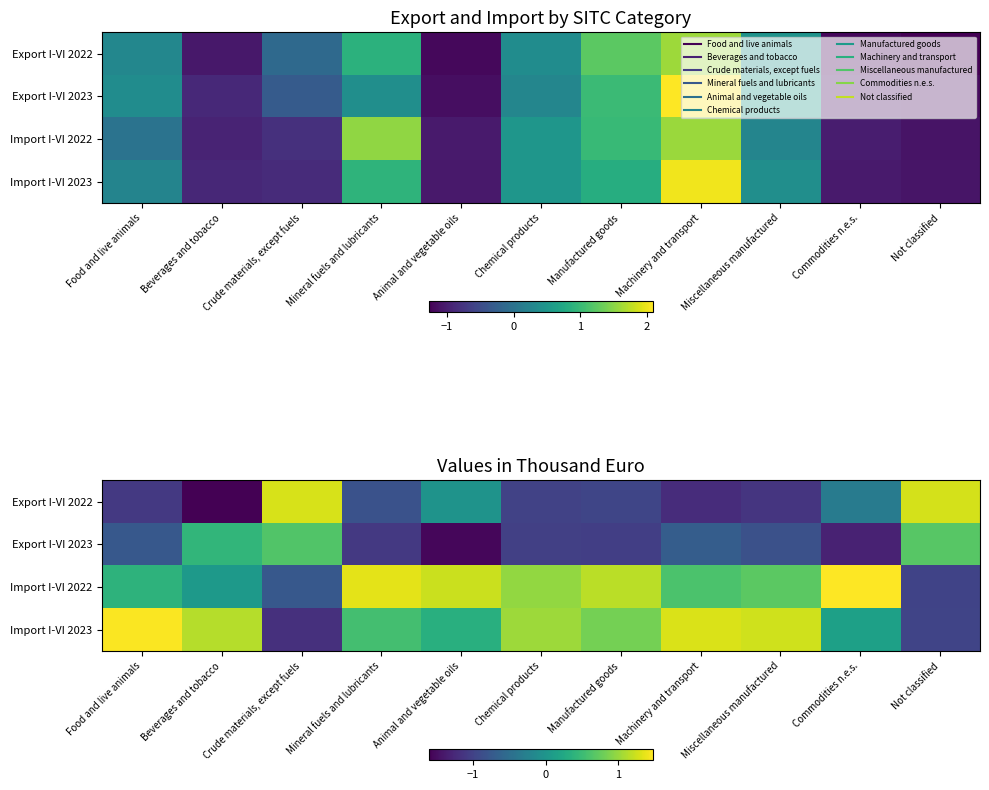

Which has a higher value, Chemical products or Animal and vegetable oils?

Animal and vegetable oils